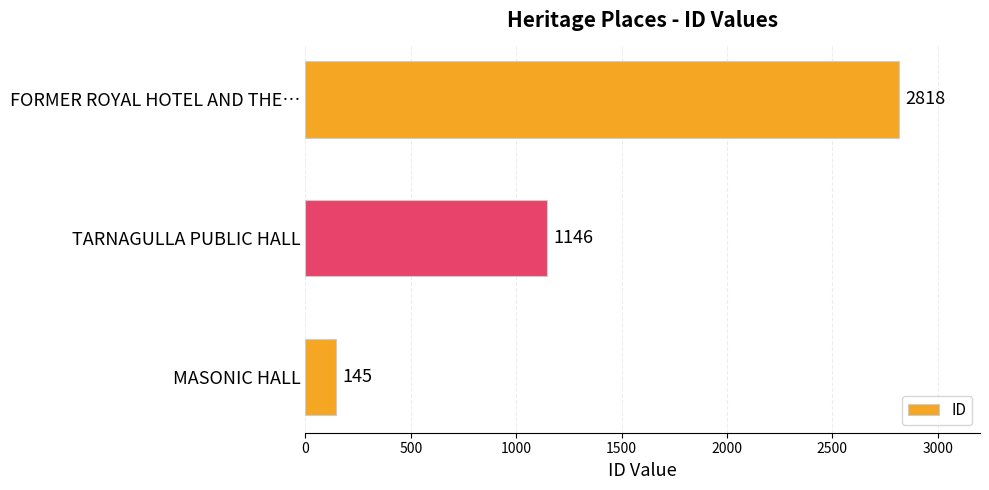

List the labels in order of value, largest first.

FORMER ROYAL HOTEL AND THE…, TARNAGULLA PUBLIC HALL, MASONIC HALL